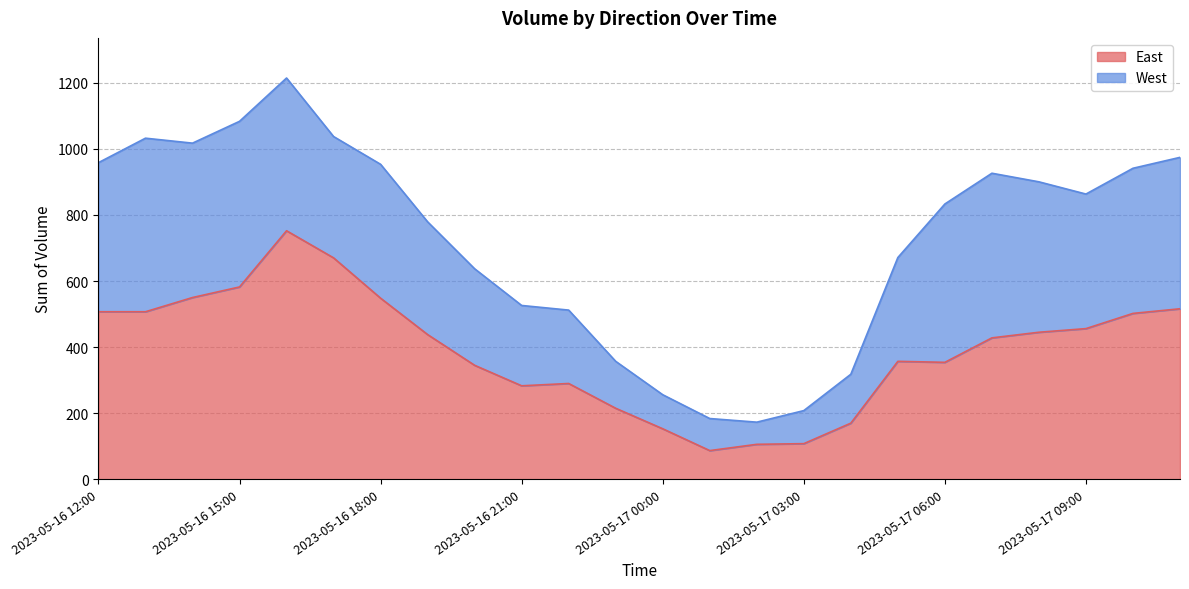

Reading left to right, what are all the values shown in this chart?

2023-05-16 12:00=507	2023-05-16 13:00=507	2023-05-16 14:00=550	2023-05-16 15:00=582	2023-05-16 16:00=752	2023-05-16 17:00=670	2023-05-16 18:00=548	2023-05-16 19:00=438	2023-05-16 20:00=345	2023-05-16 21:00=283	2023-05-16 22:00=290	2023-05-16 23:00=215	2023-05-17 00:00=153	2023-05-17 01:00=87	2023-05-17 02:00=106	2023-05-17 03:00=108	2023-05-17 04:00=170	2023-05-17 05:00=357	2023-05-17 06:00=354	2023-05-17 07:00=428	2023-05-17 08:00=445	2023-05-17 09:00=456	2023-05-17 10:00=502	2023-05-17 11:00=516